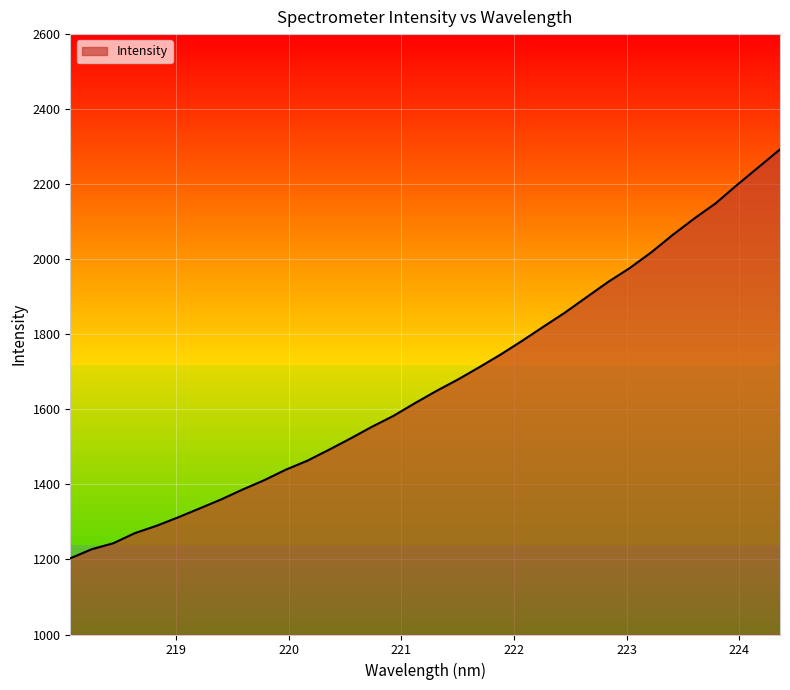

What is the difference between the maximum and minimum values?

1089.8